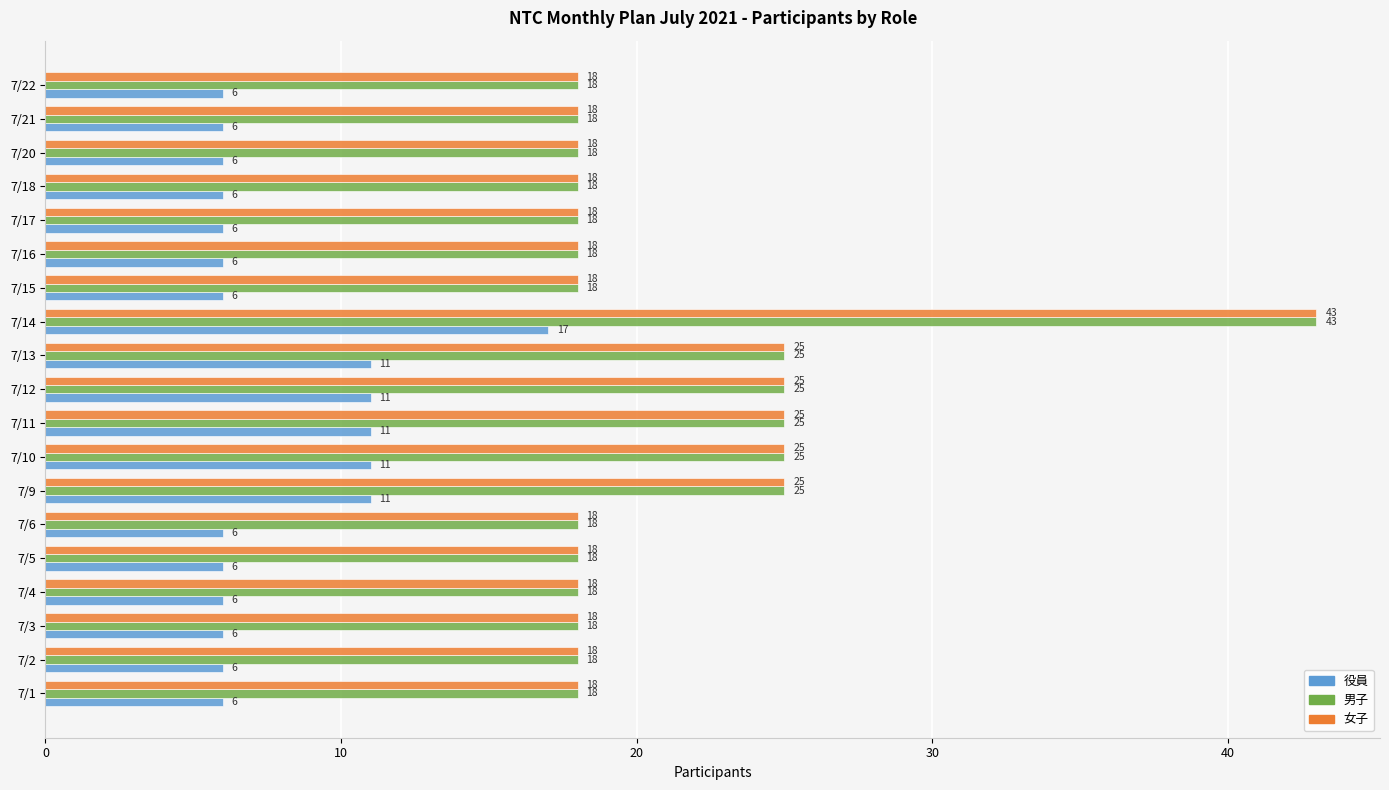

Is it true that 役員 equals 9 at 7/15?

False